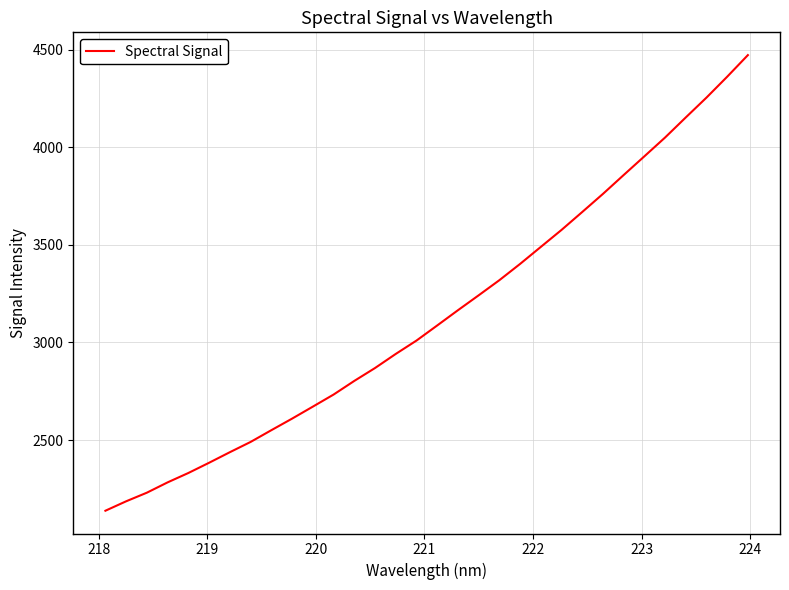

True or false: the data has more than 0 interior local peaks.

False